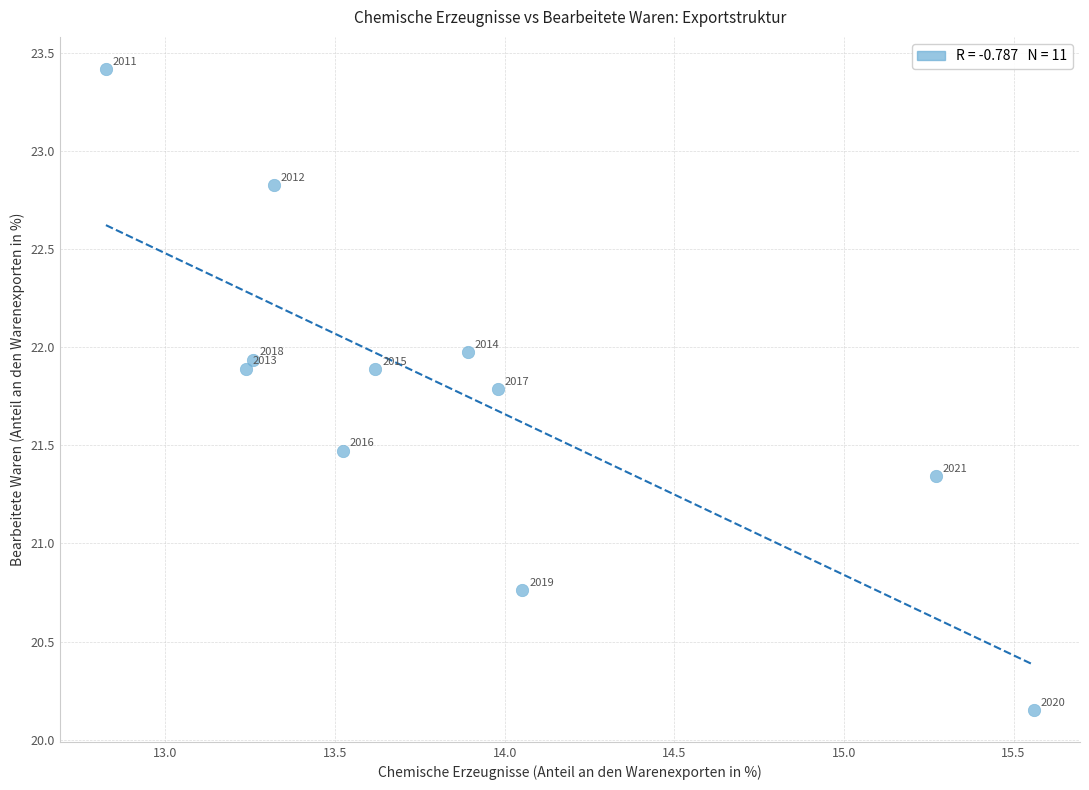

What is the range of Y values (max minus min)?

3.3